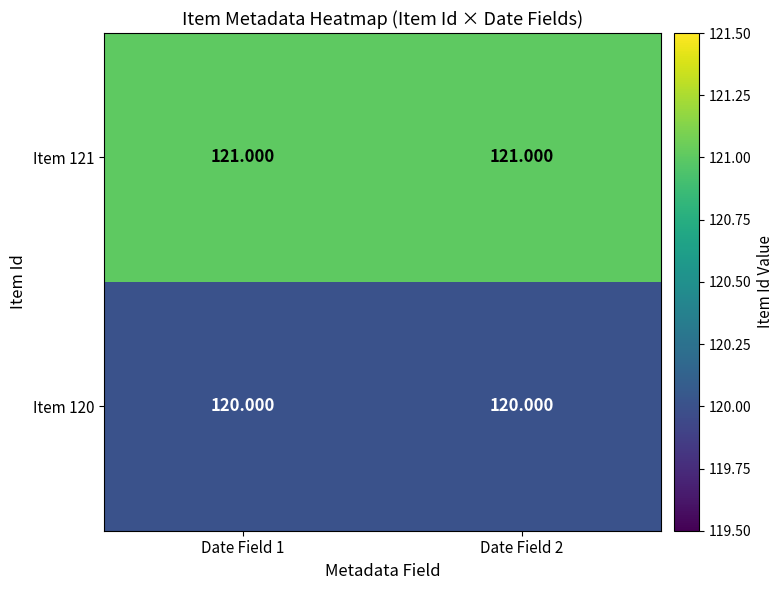

What is the difference between the highest and lowest values at Date Field 2?

1